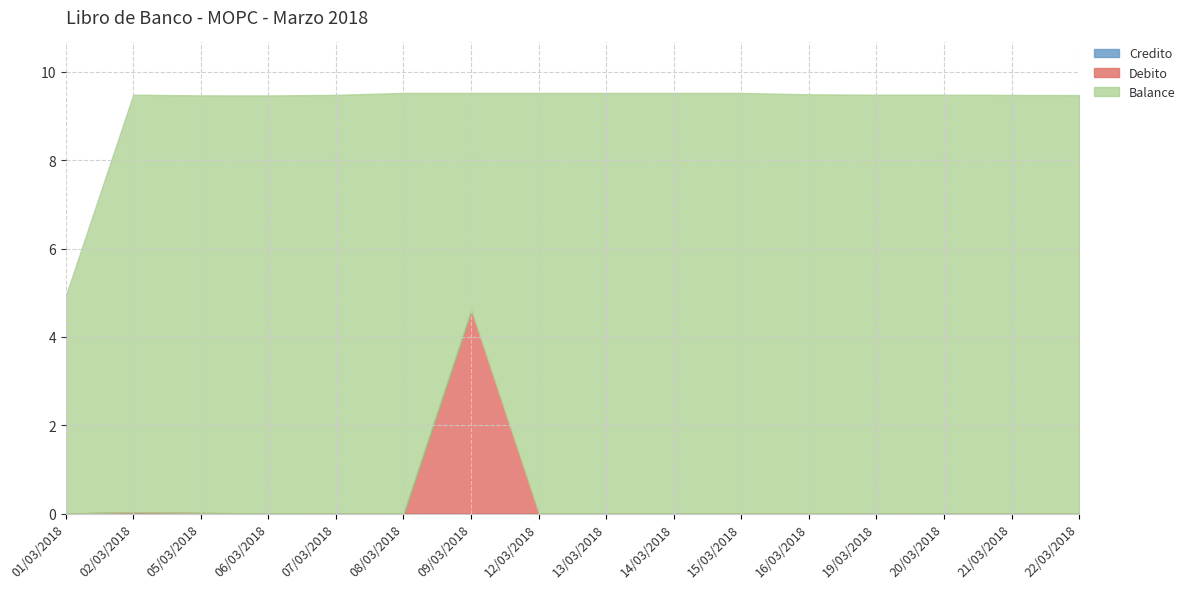

How many values in Credito are above zero?

13